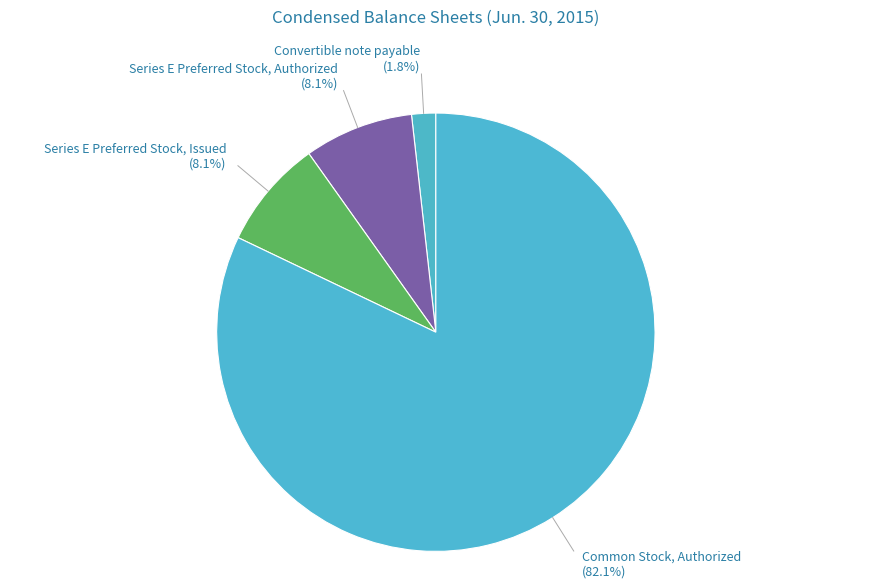

How many segments does this pie chart have?

4